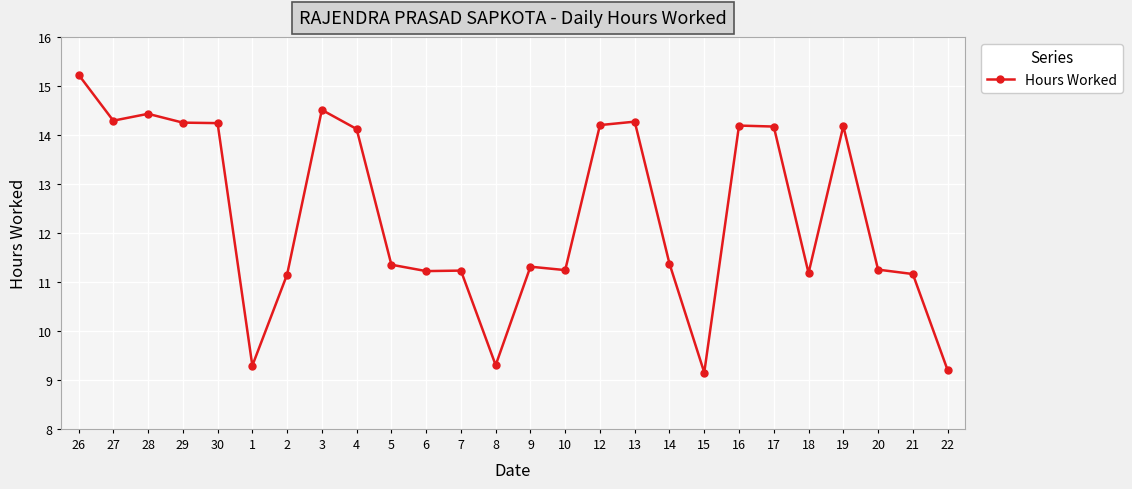

True or false: there are more than 2 points higher than both neighbors.

True